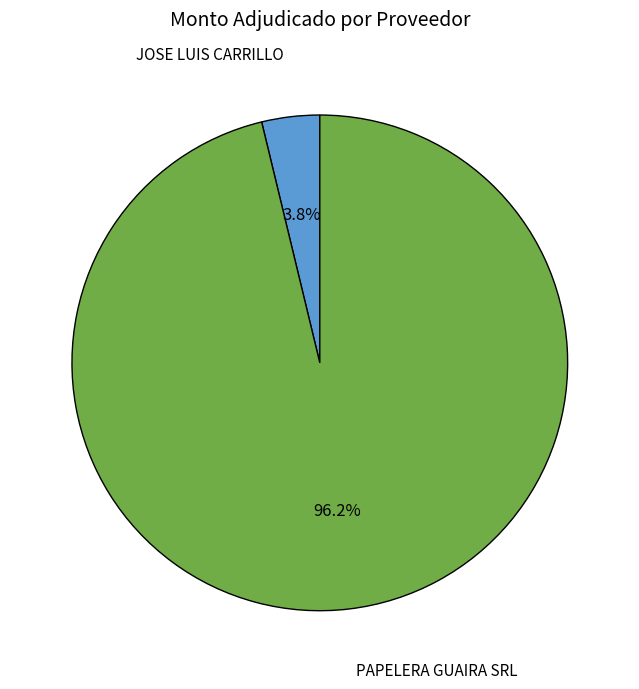

How many segments does this pie chart have?

2